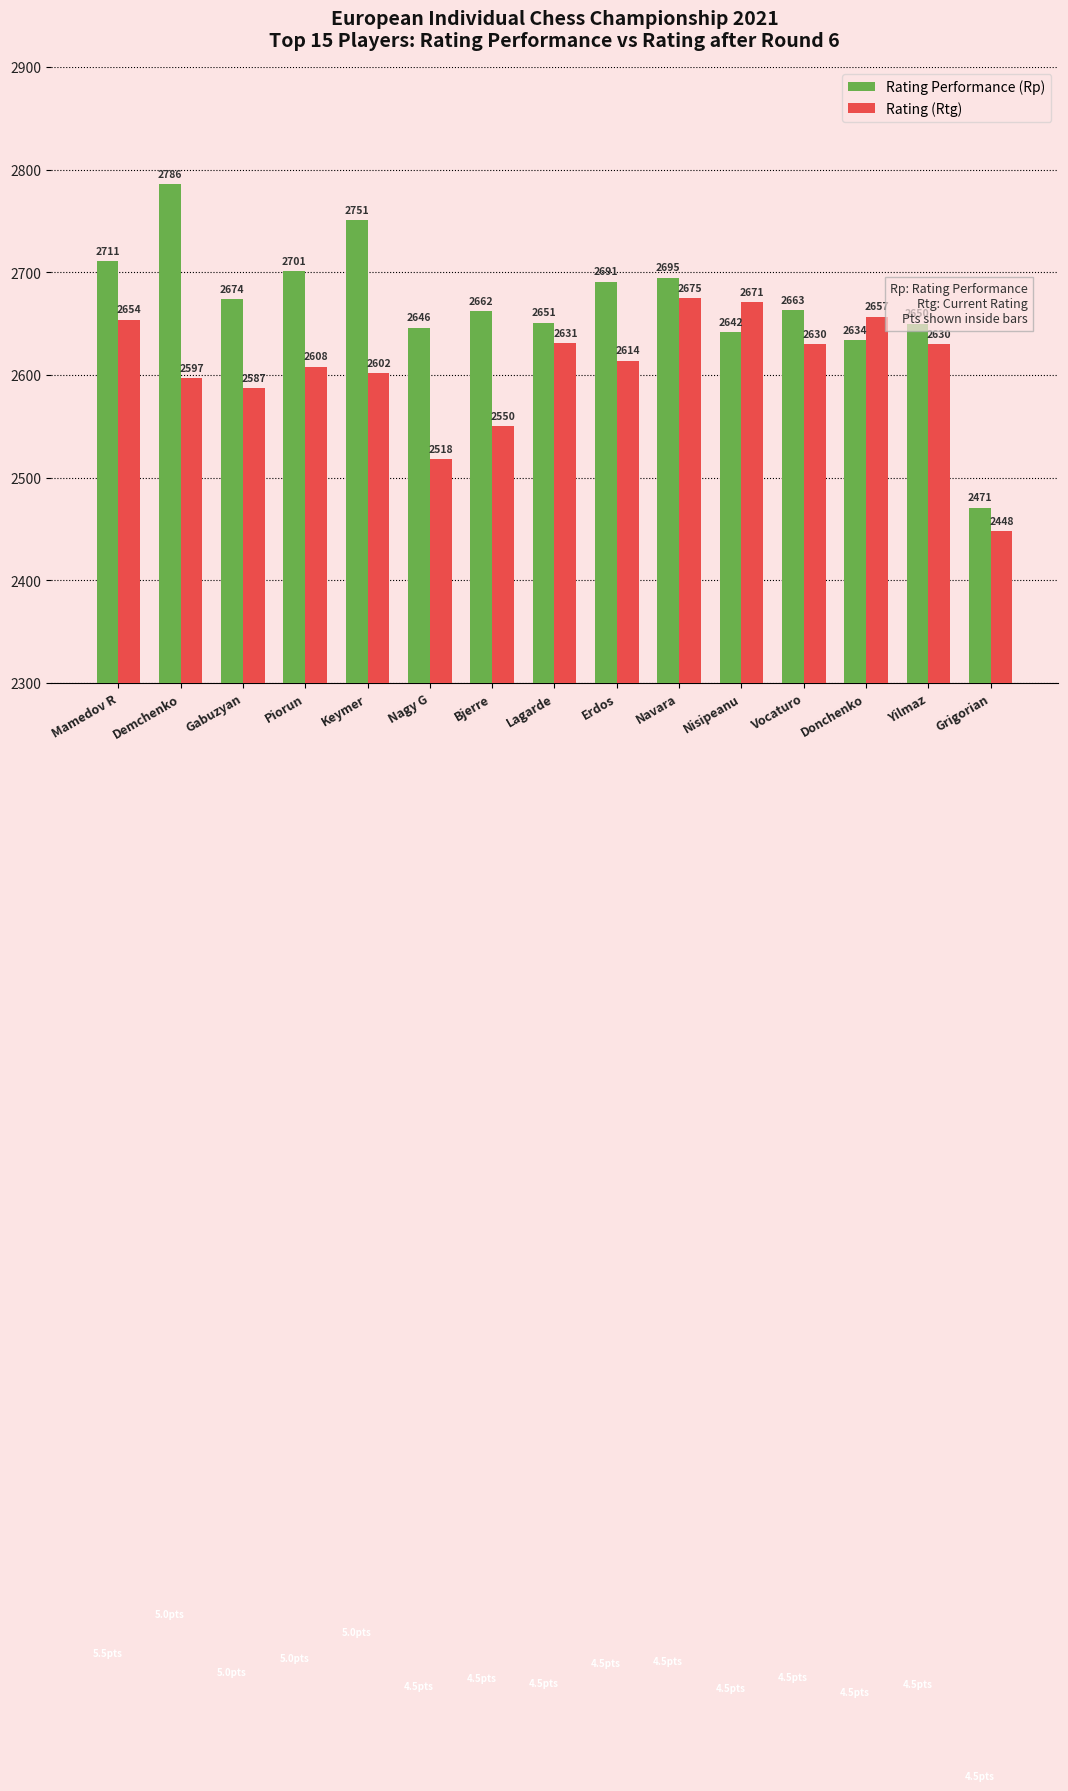

Between Lagarde and Erdos, which series saw the biggest shift?

Rating Performance (Rp)